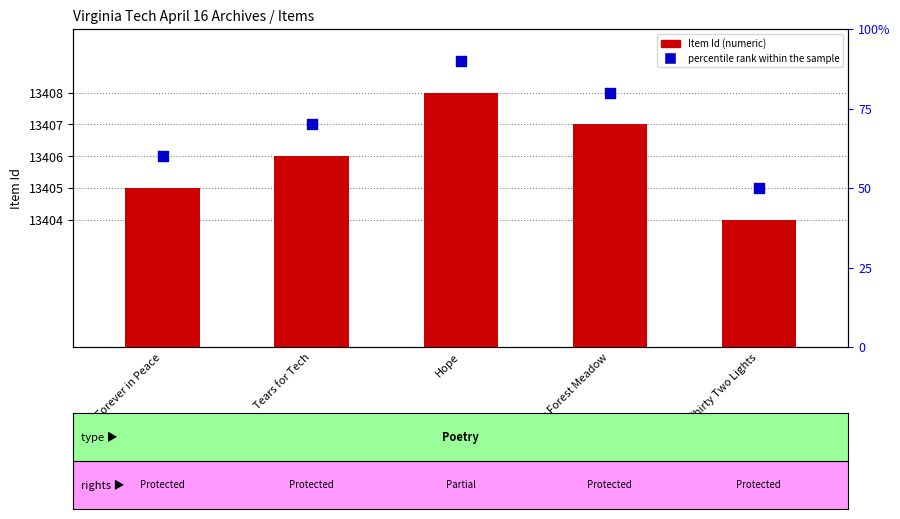

At how many categories does at least one series exceed 1256?

5